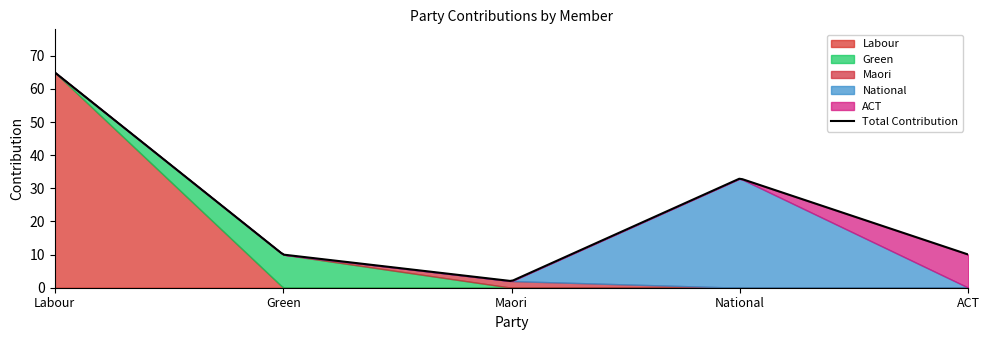

True or false: Labour and ACT cross at least once.

False